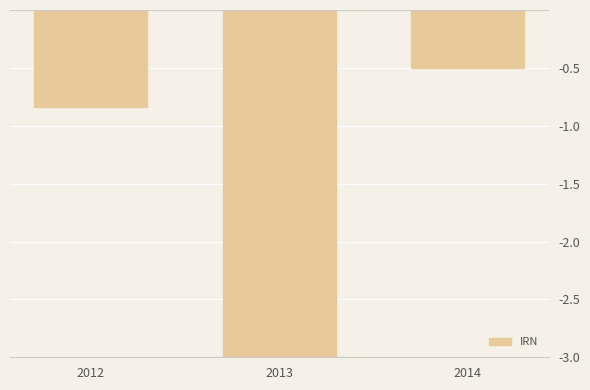

At which category does the chart reach its peak across all series?

2014